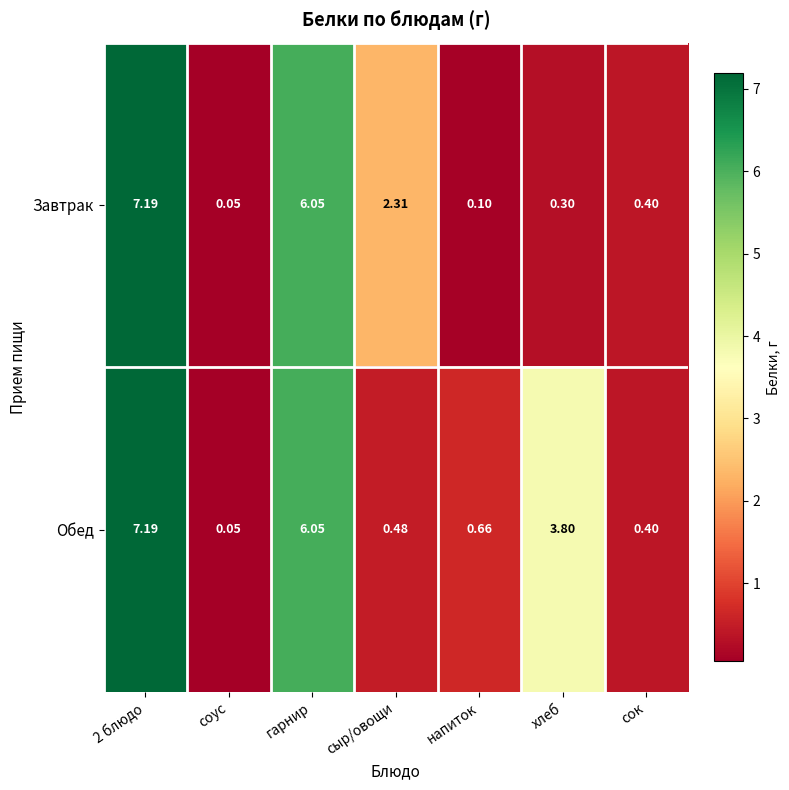

At how many categories does at least one series exceed 0?

7